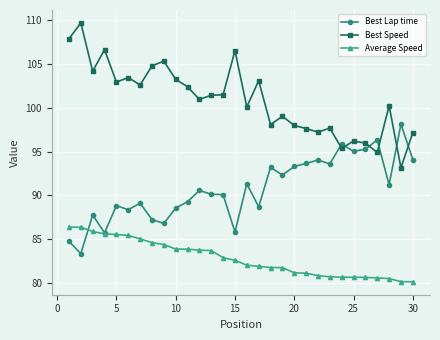

What is the sum of all Best Lap time values?

2722.7